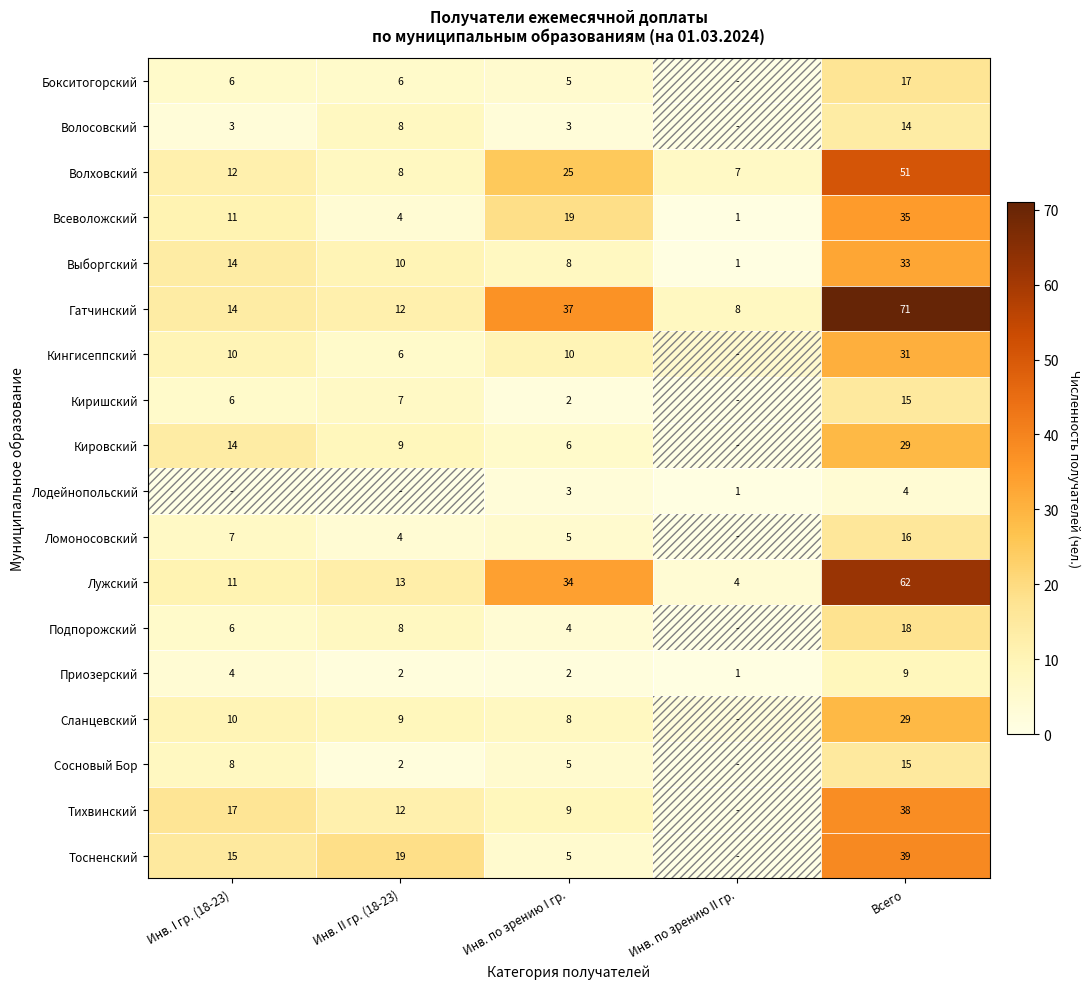

Rank the categories by Выборгский value from highest to lowest.

Всего, Инв. I гр. (18-23), Инв. II гр. (18-23), Инв. по зрению I гр., Инв. по зрению II гр.